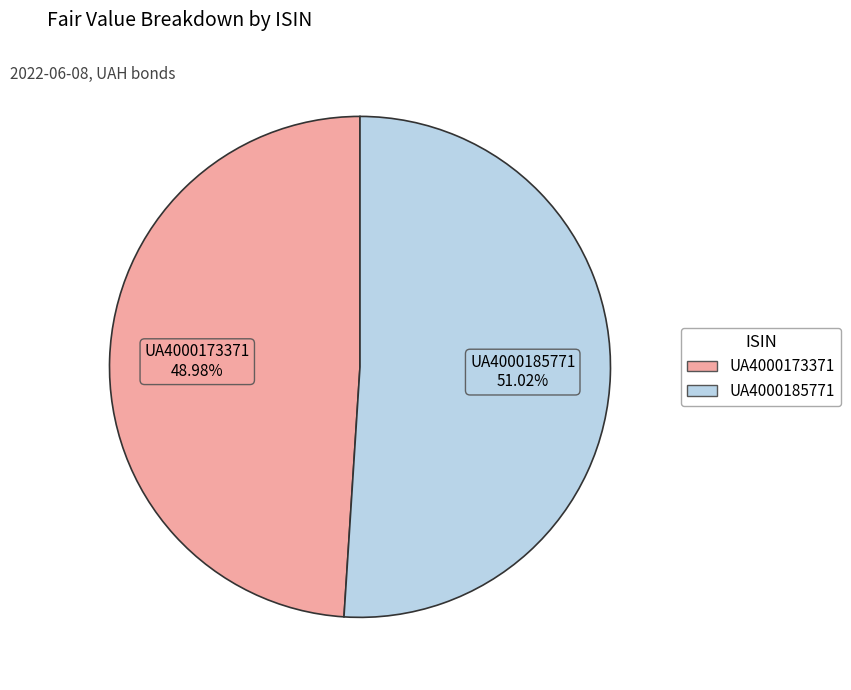

To the nearest percent, what percentage of the pie is UA4000185771?

51%